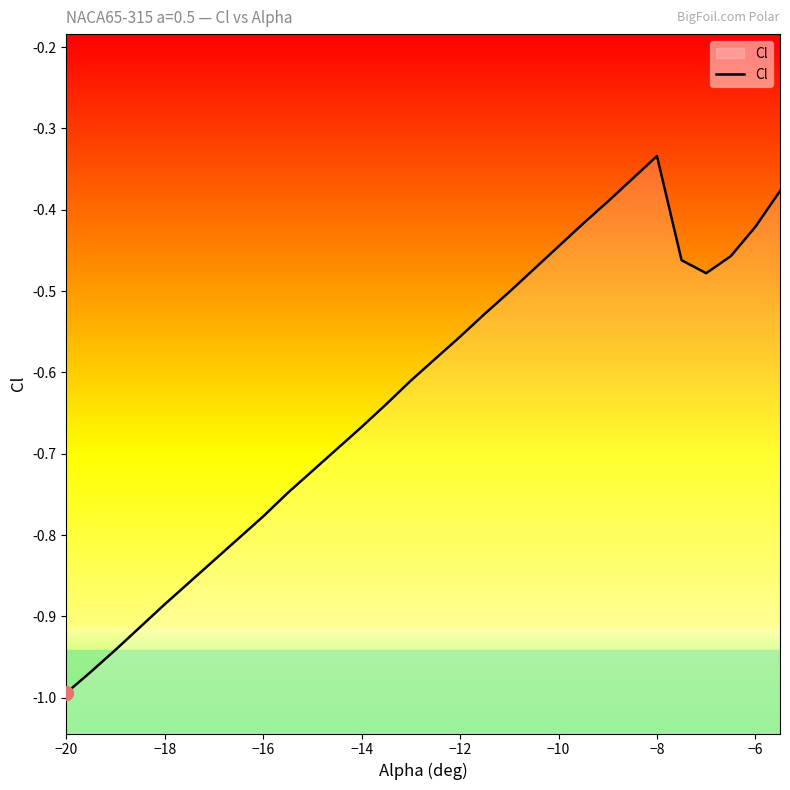

True or false: there are more than 1 points higher than both neighbors.

False